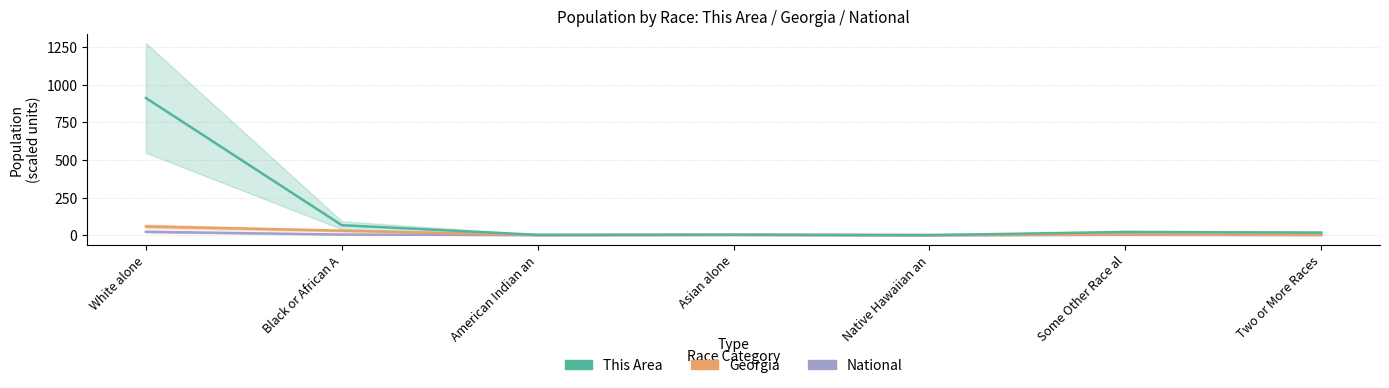

The value of Georgia at Black or African A is 10.8. True or false?

False